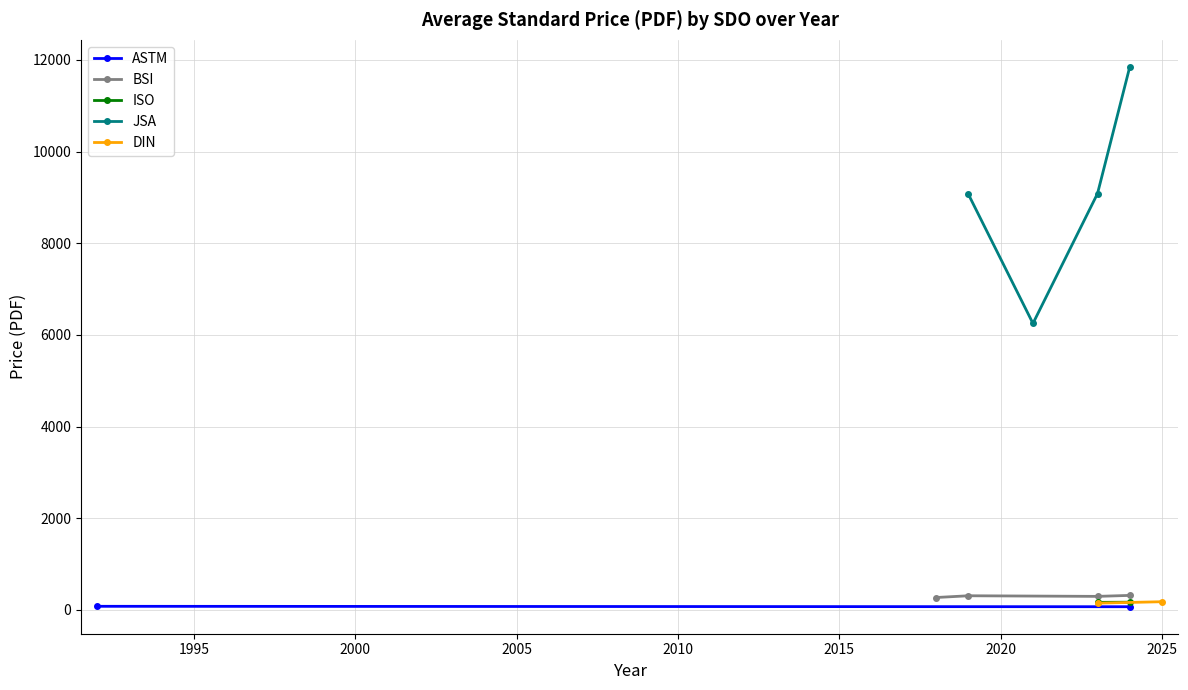

What is the difference between the ASTM values at 2019 and 2017?

10